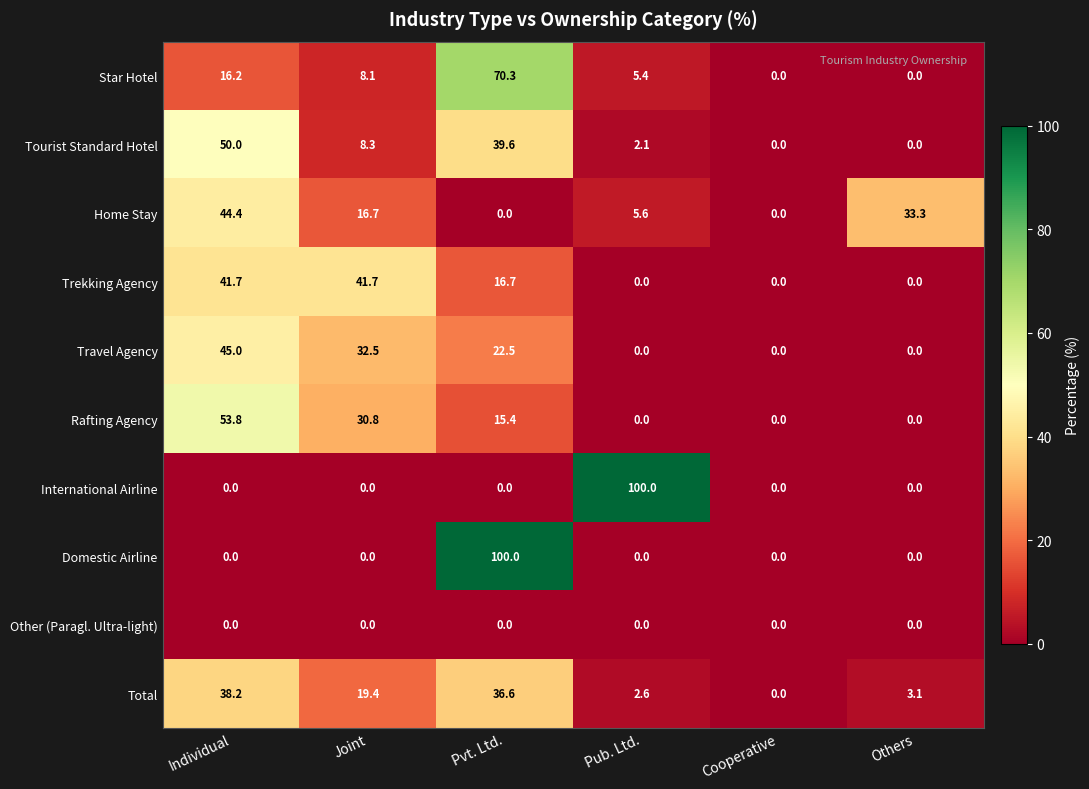

Between Individual and Joint, which series saw the biggest shift?

Tourist Standard Hotel